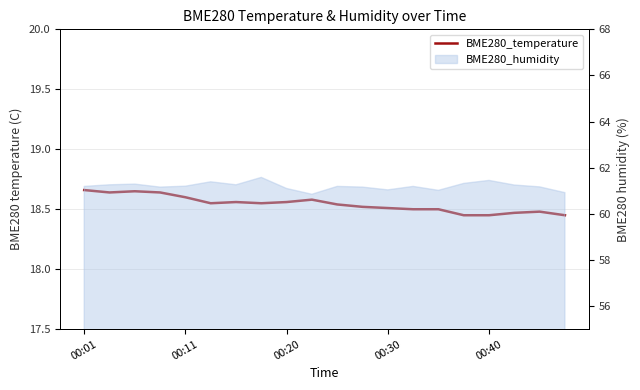

The chart shows a value of 12.9 at 10. True or false?

False